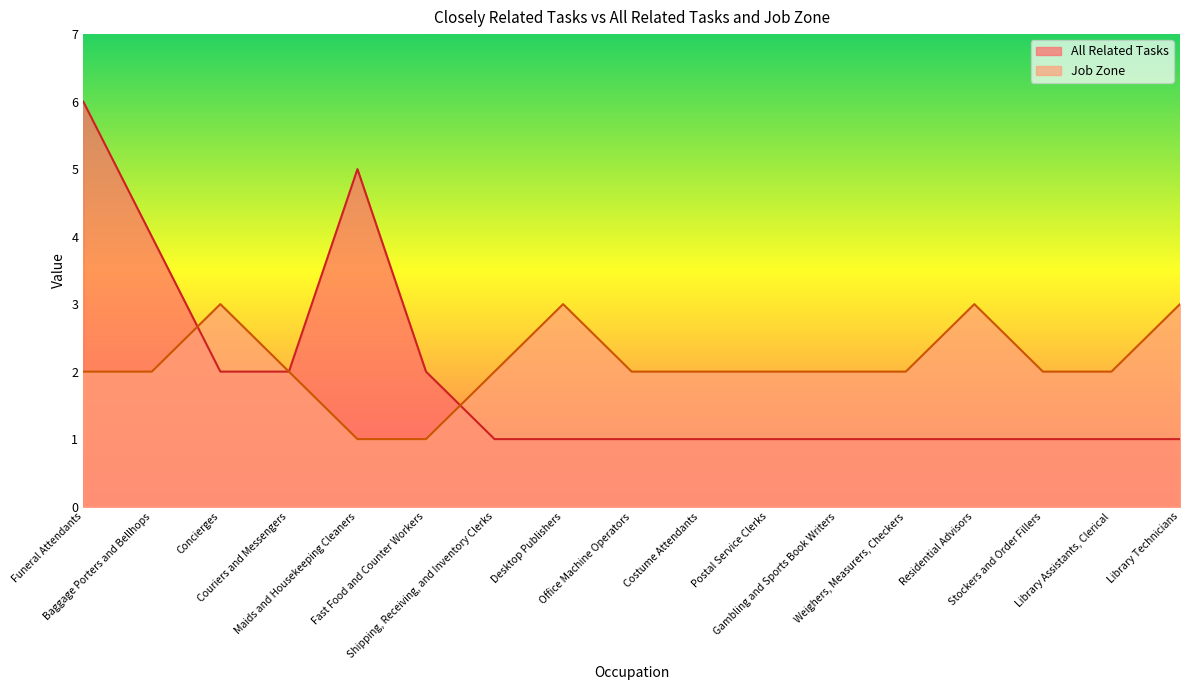

Is the value of Job Zone at Residential Advisors greater than the value of All Related Tasks at Library Assistants, Clerical?

Yes